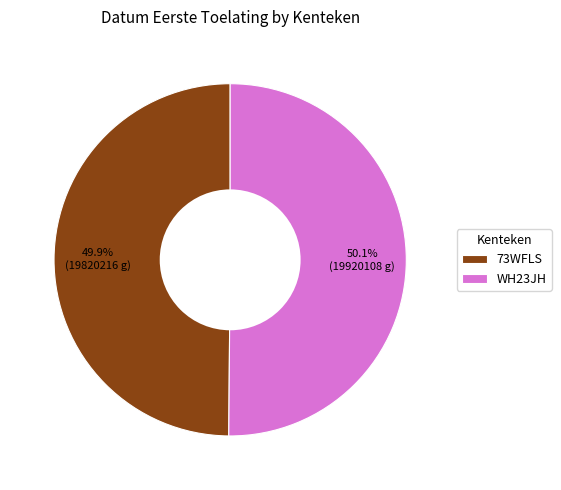

How many slices are in this pie chart?

2